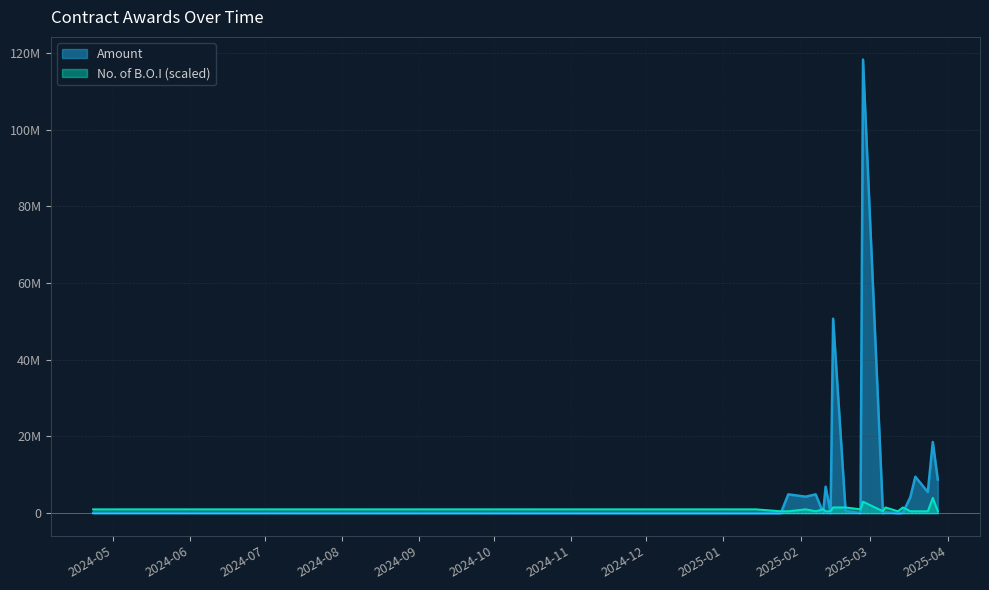

What is the average value of the No. of B.O.I series?

1